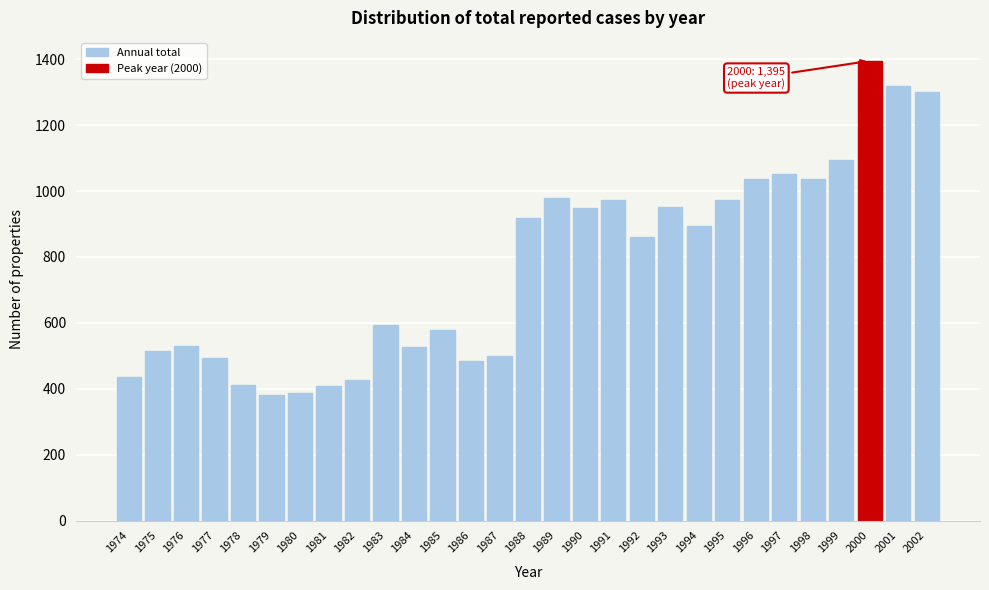

What is the minimum value shown in the chart?

382